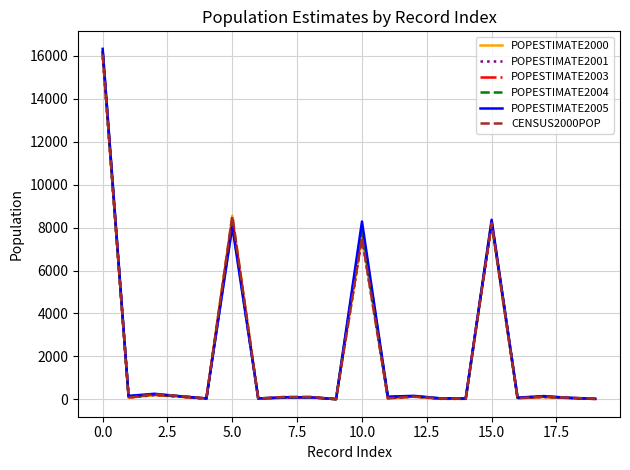

What is the highest value of the POPESTIMATE2003 series?

16242